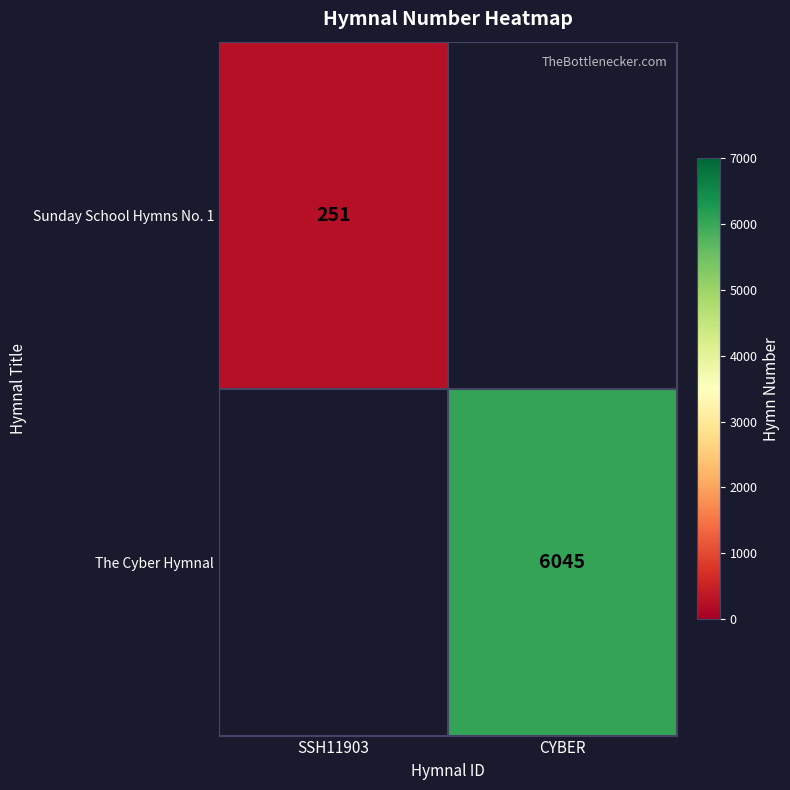

True or false: Sunday School Hymns No. 1 has a value of 370 at SSH11903.

False